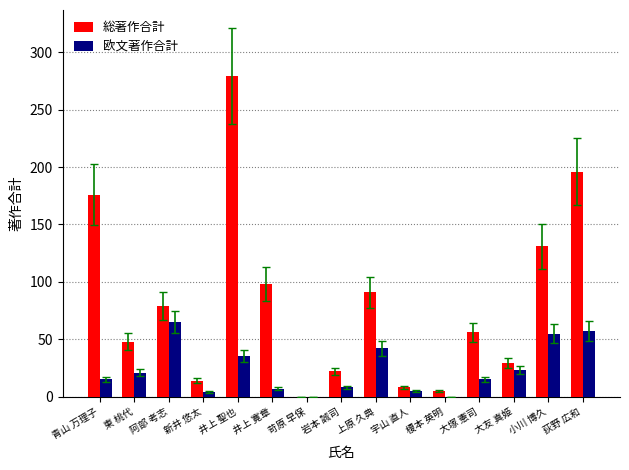

Does the chart contain stacked bars?

No